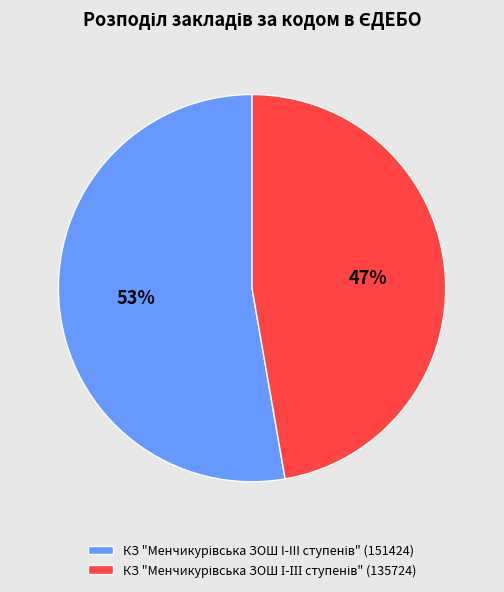

Does КЗ "Менчикурівська ЗОШ І-ІІІ ступенів" (135724) represent more than half of the total?

No